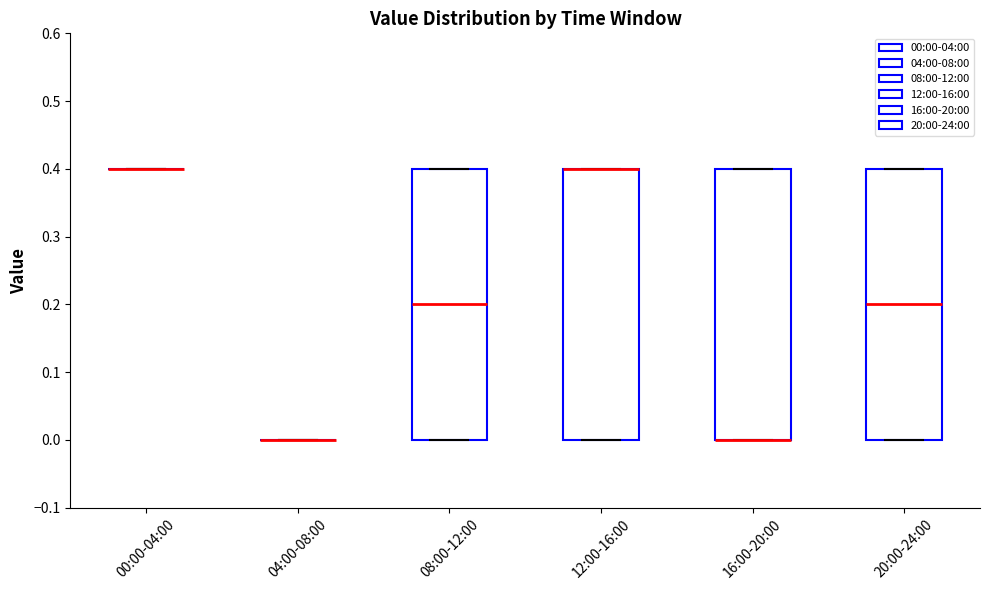

Reading left to right, transcribe this box plot: for each box, give where its median line is, the range the box spans, and where its two whiskers end, as read against the y-axis. The values are not printed on the chart, so give them approximately, as read against the axis.

00:00-04:00: box collapsed to a line at 0.4, whiskers 0.4 to 0.4
04:00-08:00: box collapsed to a line at 0.0, whiskers 0.0 to 0.0
08:00-12:00: median 0.2, box 0.0 to 0.4, whiskers 0.0 to 0.4
12:00-16:00: median 0.4 (drawn on the box's upper edge), box 0.0 to 0.4, whiskers 0.0 to 0.4
16:00-20:00: median 0.0 (drawn on the box's lower edge), box 0.0 to 0.4, whiskers 0.0 to 0.4
20:00-24:00: median 0.2, box 0.0 to 0.4, whiskers 0.0 to 0.4